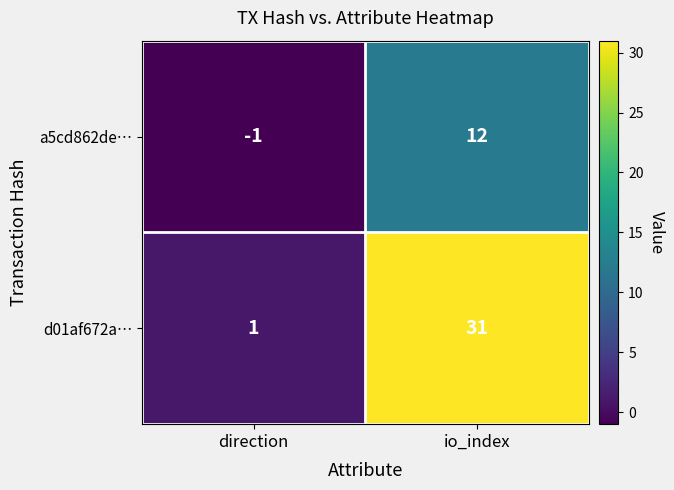

At how many categories does at least one series exceed 0?

2